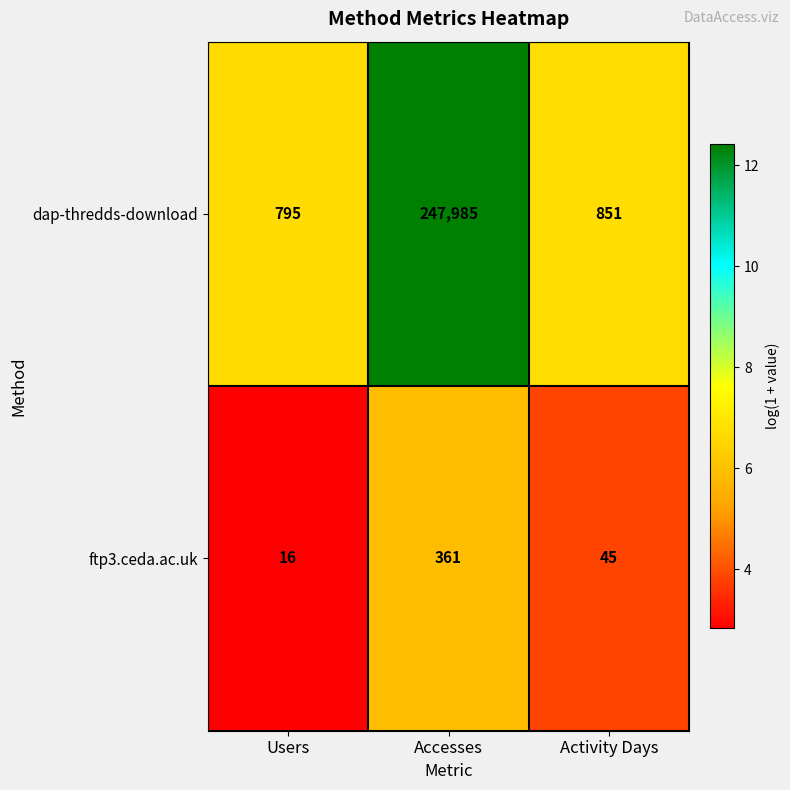

Between Accesses and Activity Days, which series saw the biggest shift?

dap-thredds-download